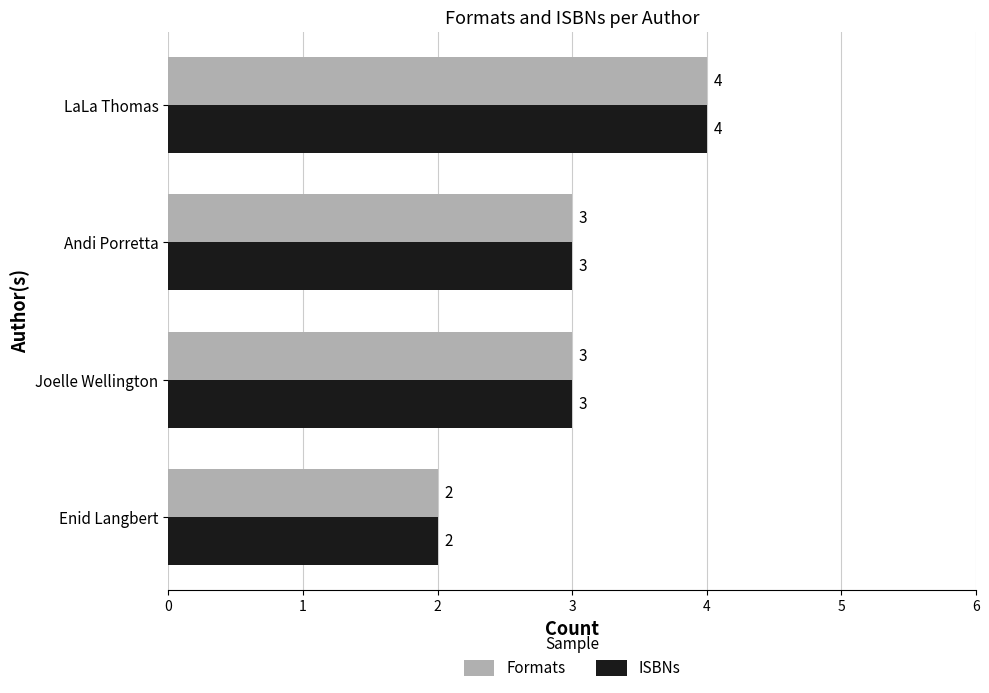

Which category has the lowest value across all series?

Enid Langbert